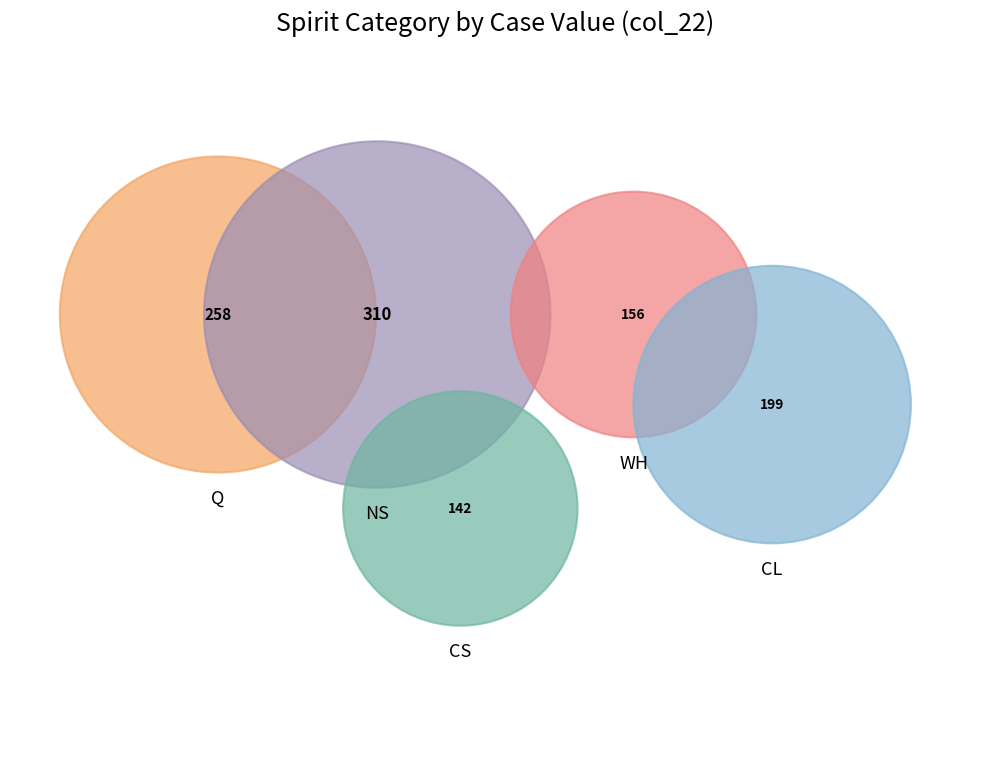

What is the total percentage of CL and WH?

33.3%